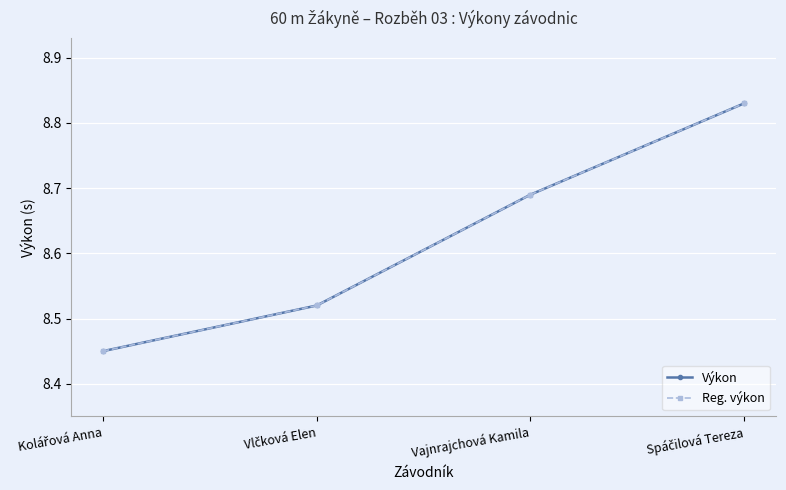

Count the Výkon values in the range 8 to 9.

4